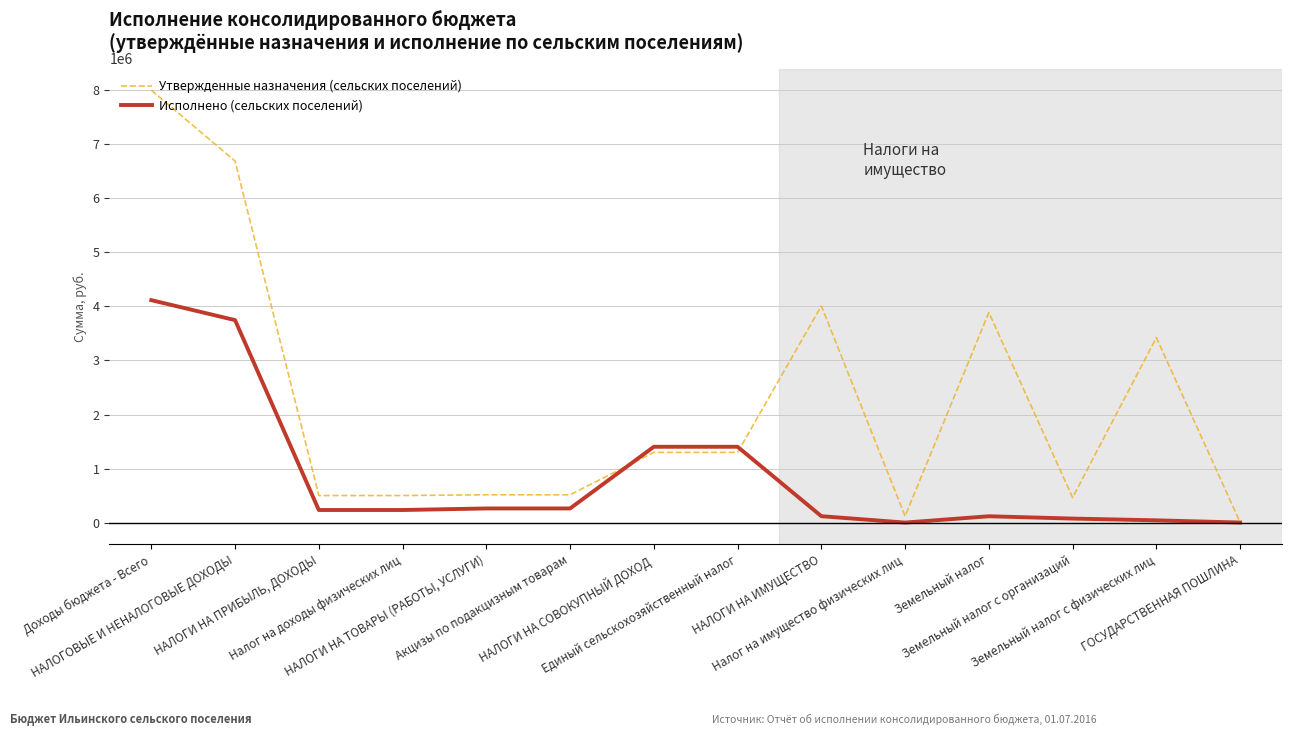

What is the sum of all Исполнено (сельских поселений) values?

12020146.2